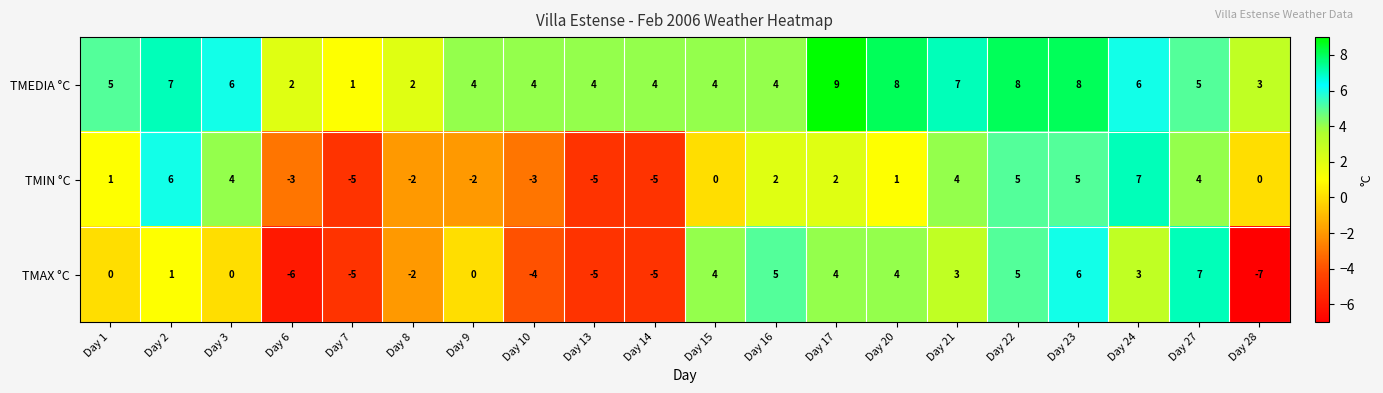

Count the number of data series in this chart.

3